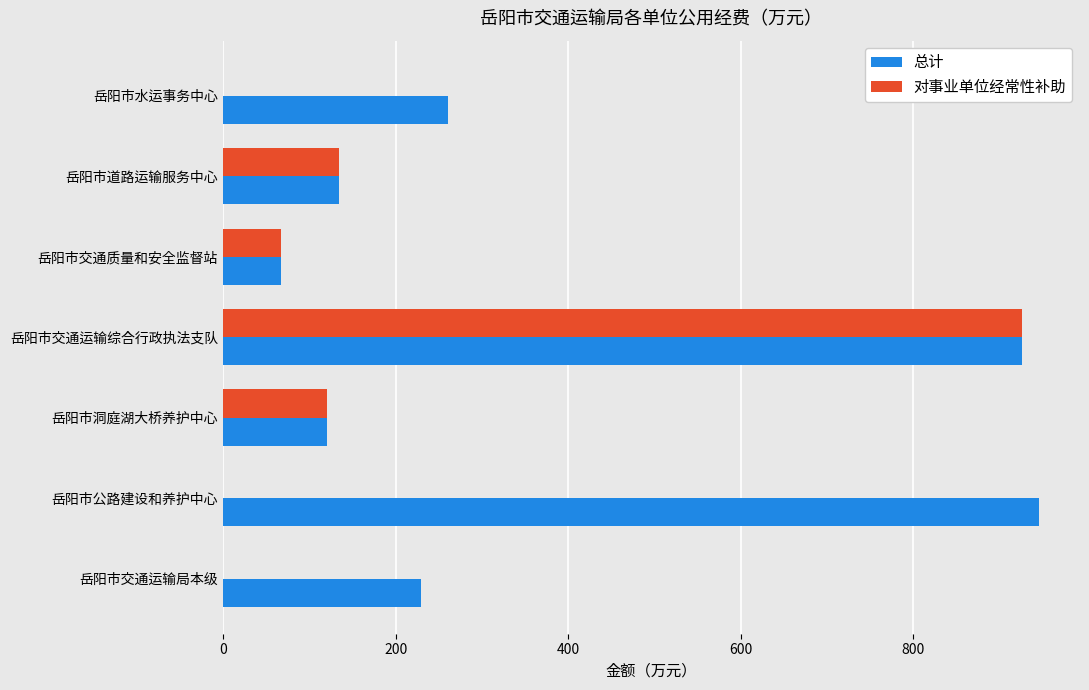

Which series has the largest total across all categories?

总计